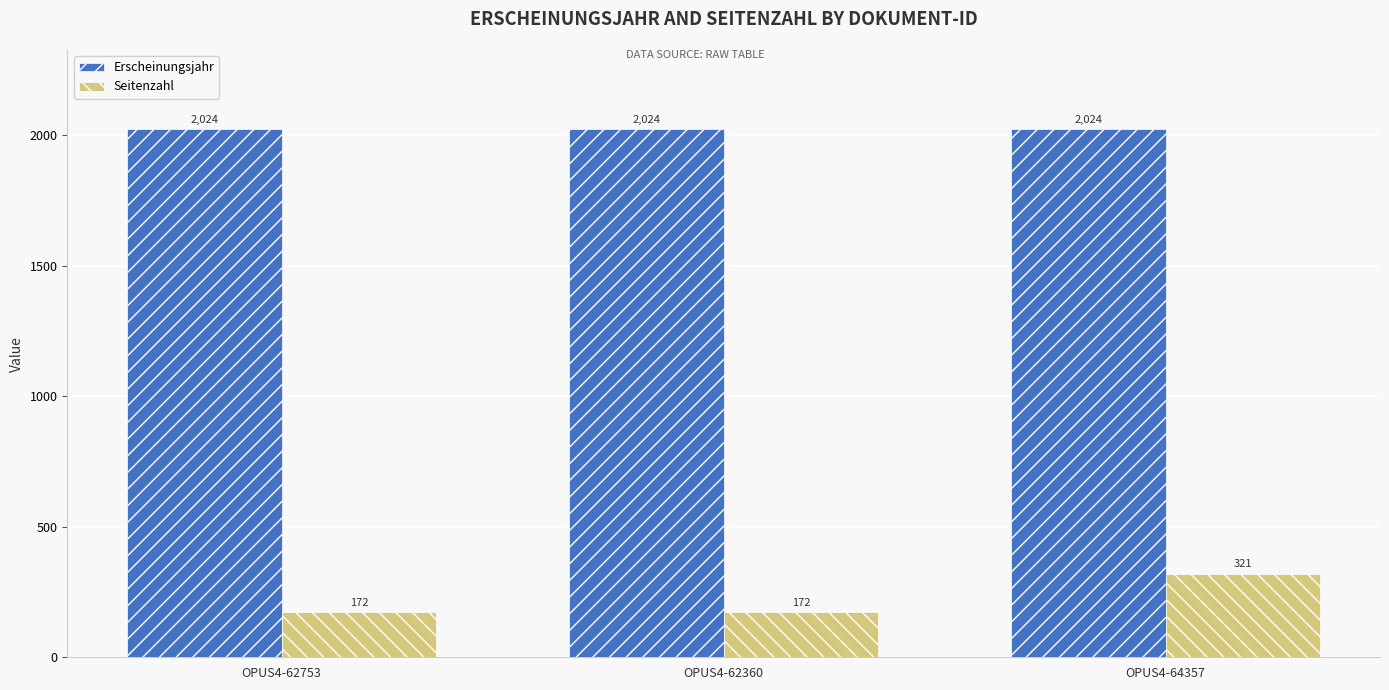

List the series in order of their overall mean, highest first.

Erscheinungsjahr, Seitenzahl